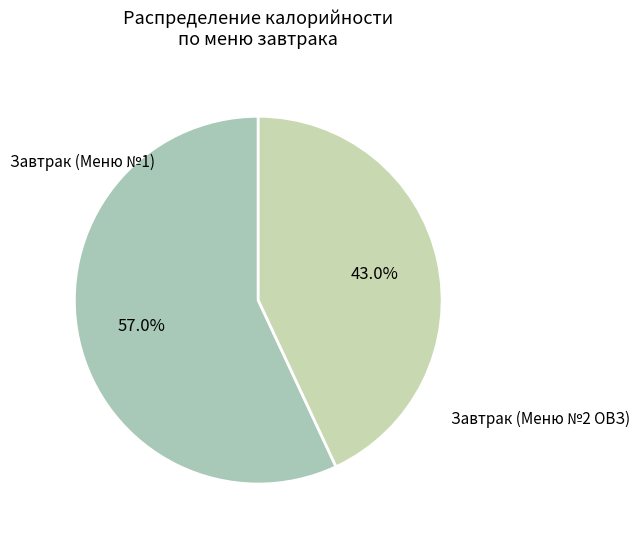

Is there a majority slice in this chart?

Yes